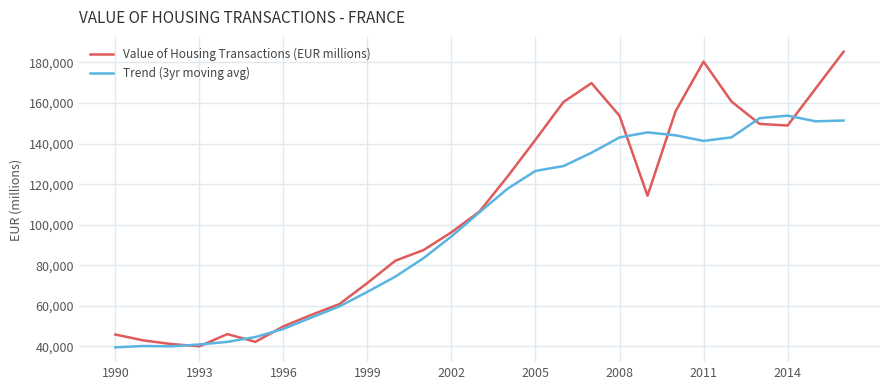

List the series in order of their overall mean, highest first.

Value of Housing Transactions (EUR millions), Trend (3yr moving avg)